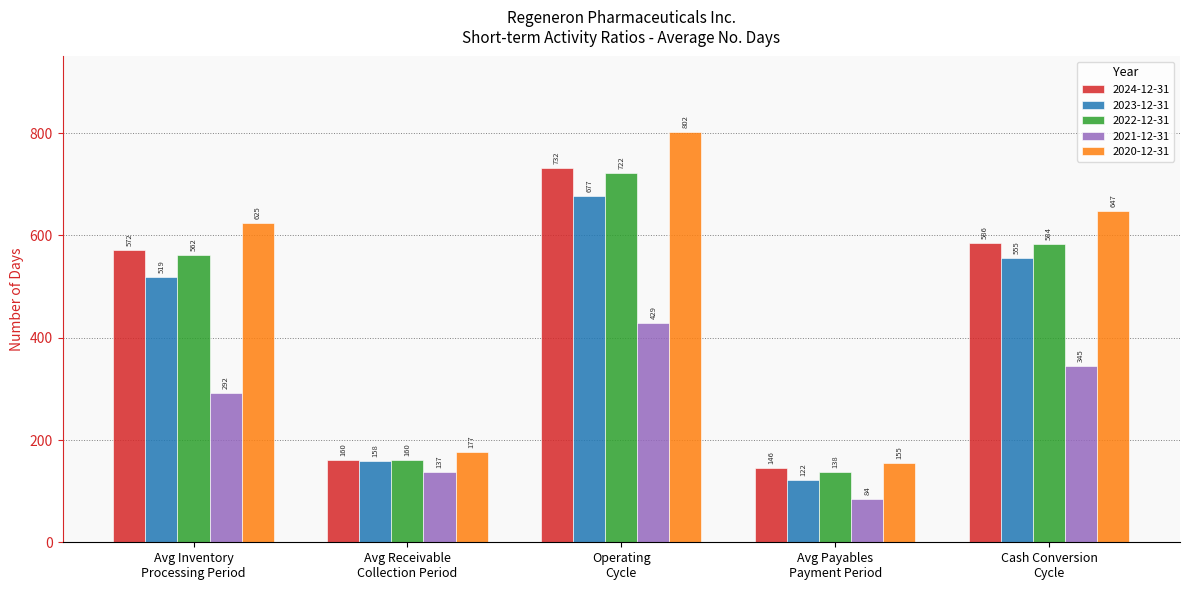

How many bars are there in each group?

5